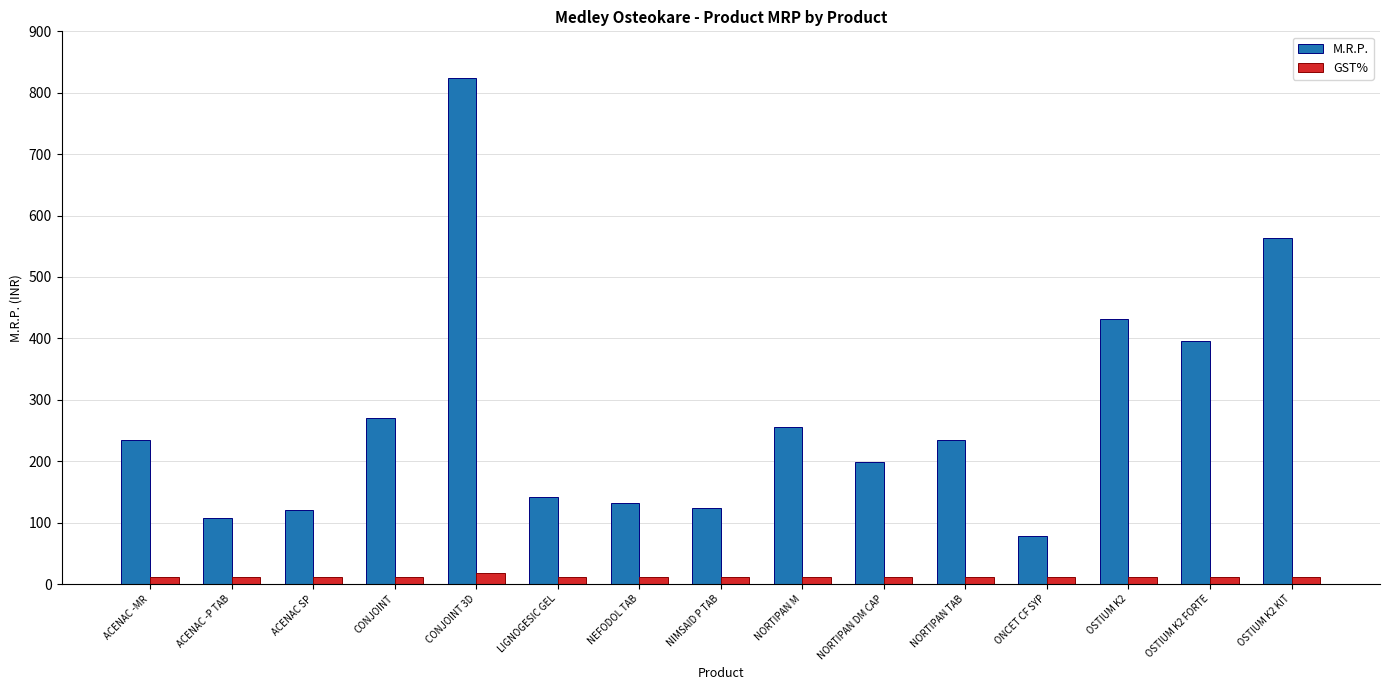

Rank the series by their average value, from highest to lowest.

M.R.P., GST%